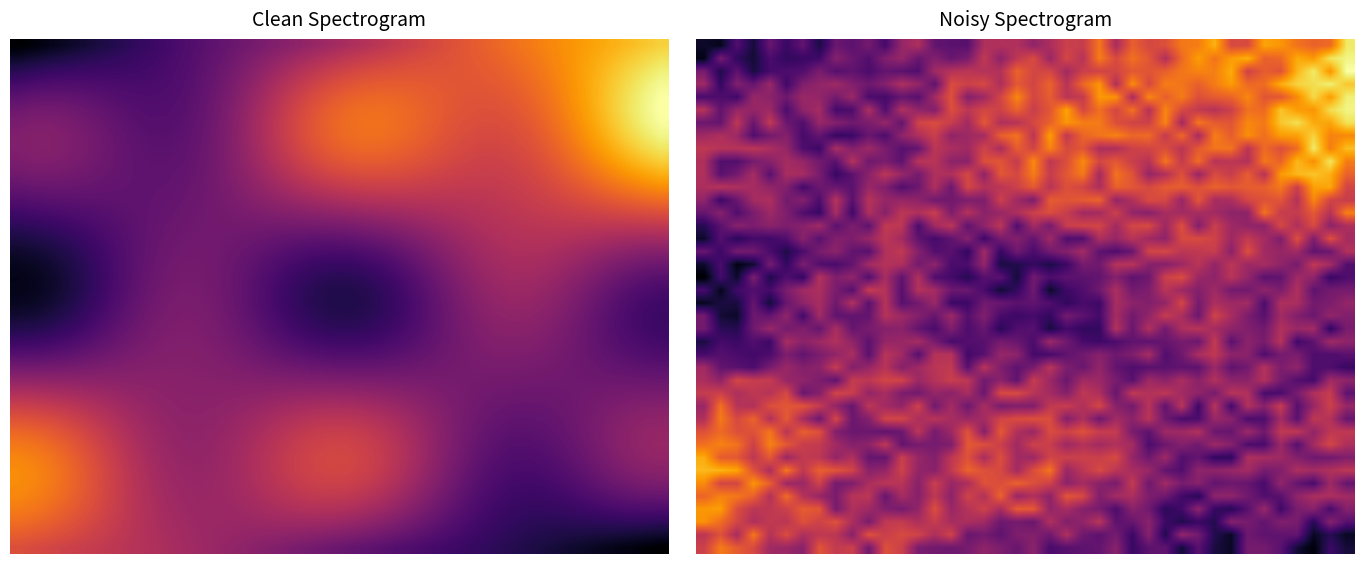

What is the spread (max minus min) of values at 23?

14.9